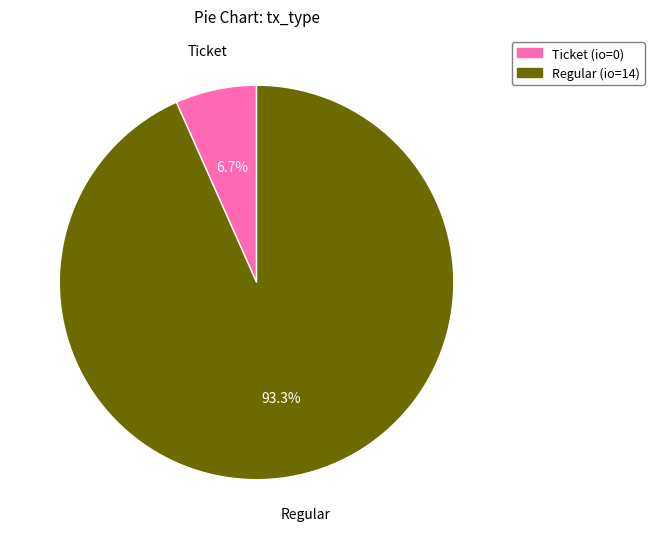

Which has a higher value, Regular or Ticket?

Regular